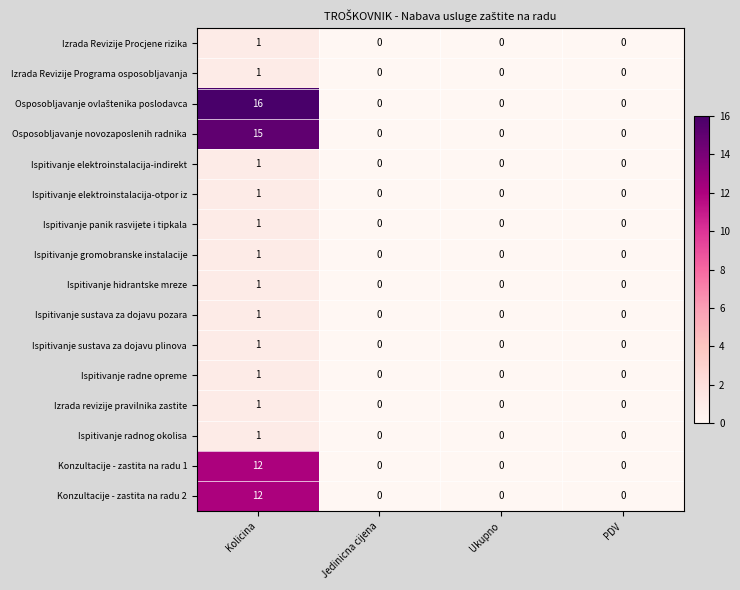

At which category is the sum across all series the highest?

Kolicina